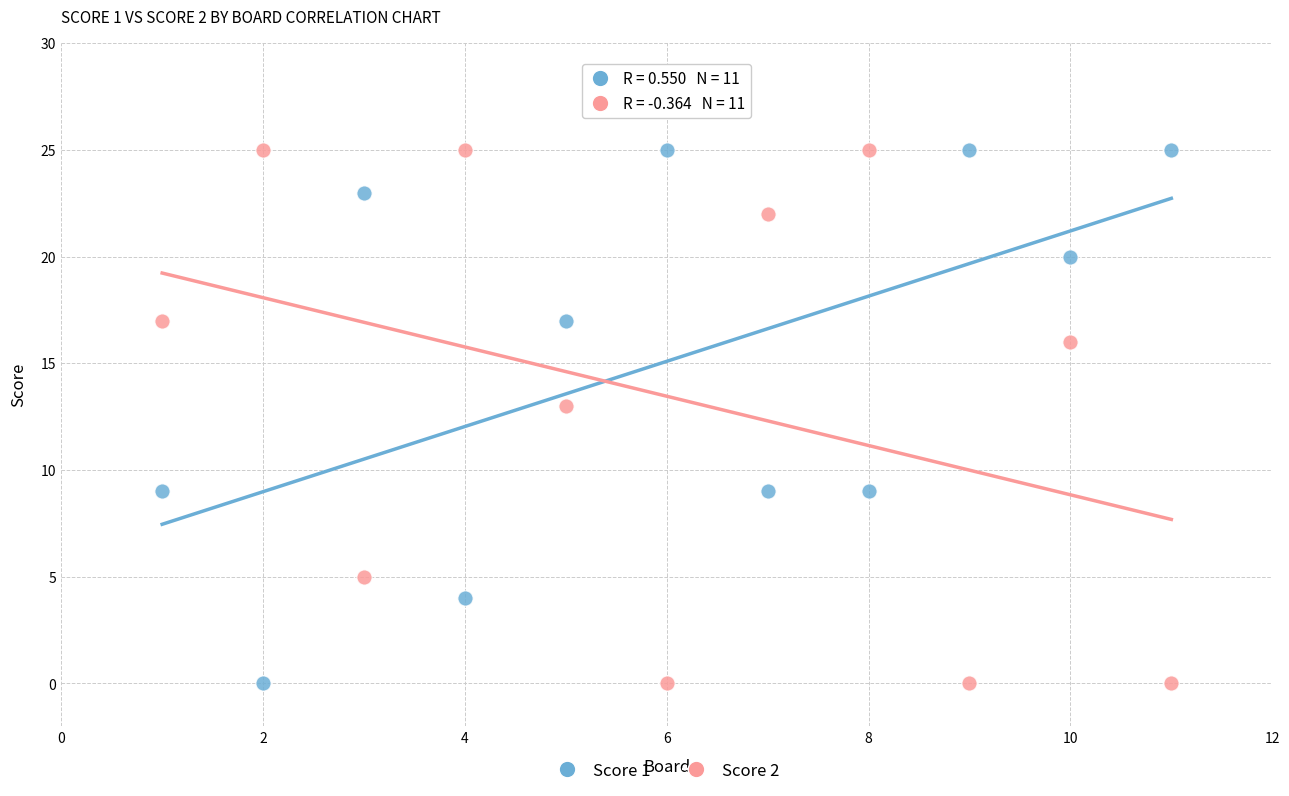

What is the X range (max minus min) for the scatter plot?

10